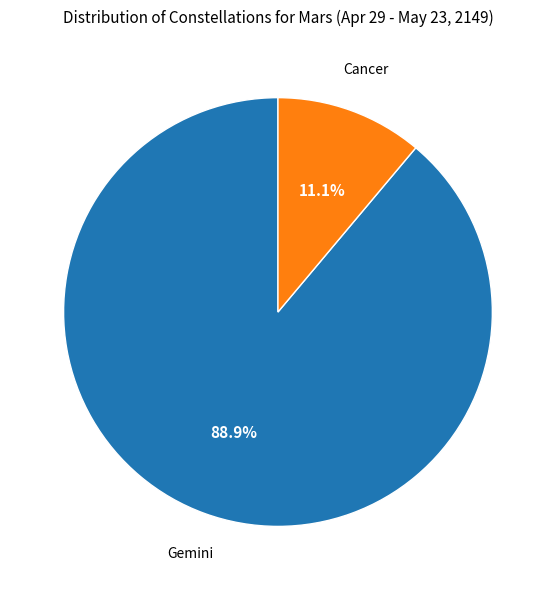

Which category accounts for the majority?

Gemini